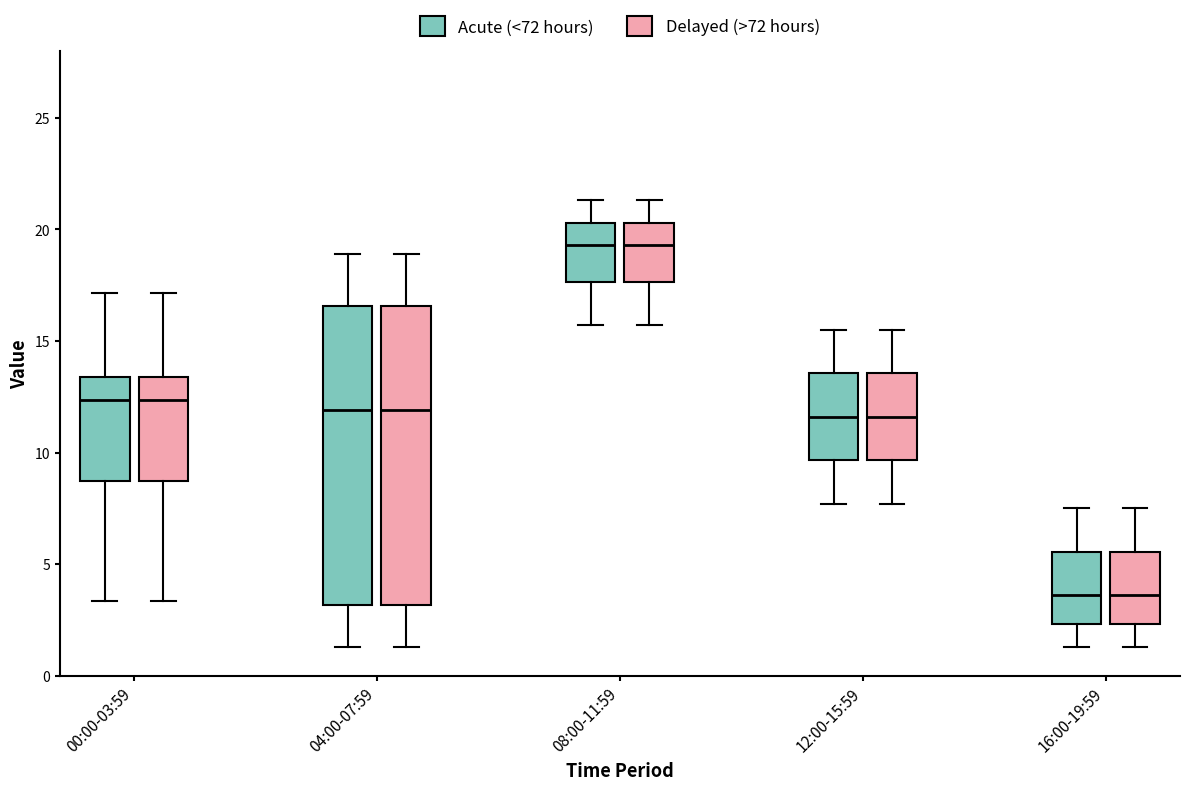

Reading left to right, read every box against the y-axis: the position of its median line, the range the box covers, and the ends of its whiskers. The values are not printed on the chart, so give them approximately, as read against the axis.

00:00-03:59 (Acute (<72 hours)): median 12.5, box 8.5 to 13.5, whiskers 3.5 to 17.0
00:00-03:59 (Delayed (>72 hours)): median 12.5, box 8.5 to 13.5, whiskers 3.5 to 17.0
04:00-07:59 (Acute (<72 hours)): median 12.0, box 3.0 to 16.5, whiskers 1.5 to 19.0
04:00-07:59 (Delayed (>72 hours)): median 12.0, box 3.0 to 16.5, whiskers 1.5 to 19.0
08:00-11:59 (Acute (<72 hours)): median 19.5, box 17.5 to 20.5, whiskers 15.5 to 21.5
08:00-11:59 (Delayed (>72 hours)): median 19.5, box 17.5 to 20.5, whiskers 15.5 to 21.5
12:00-15:59 (Acute (<72 hours)): median 11.5, box 9.5 to 13.5, whiskers 7.5 to 15.5
12:00-15:59 (Delayed (>72 hours)): median 11.5, box 9.5 to 13.5, whiskers 7.5 to 15.5
16:00-19:59 (Acute (<72 hours)): median 3.5, box 2.5 to 5.5, whiskers 1.5 to 7.5
16:00-19:59 (Delayed (>72 hours)): median 3.5, box 2.5 to 5.5, whiskers 1.5 to 7.5